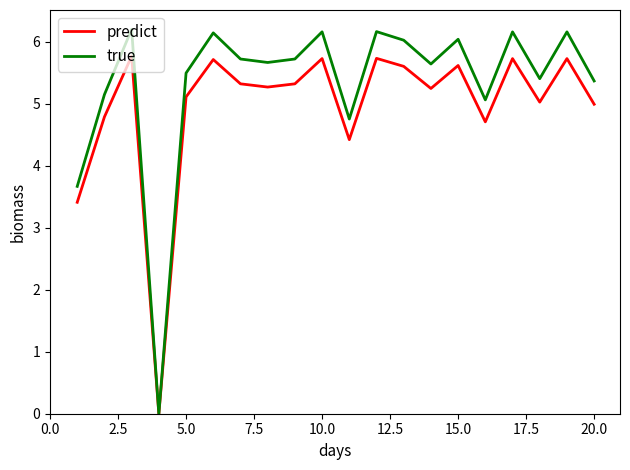

Rank the series by their average value, from highest to lowest.

true, predict